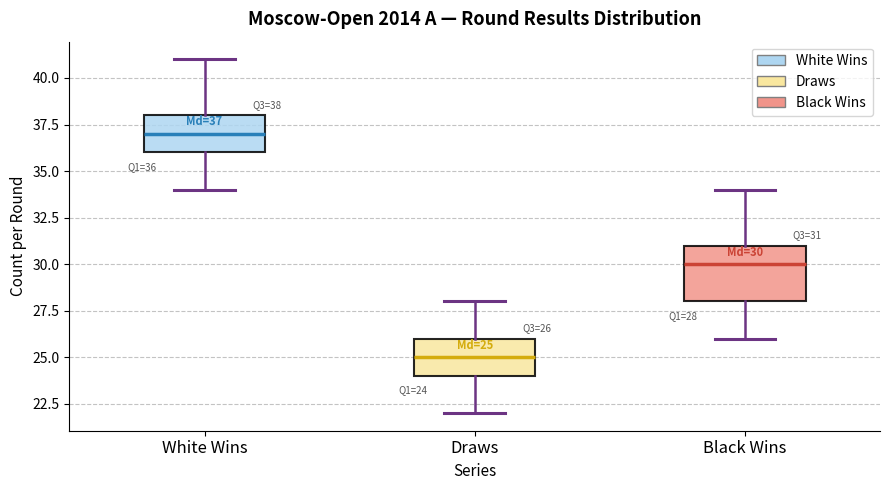

Which box is the tallest, from its lower edge to its upper edge?

Black Wins